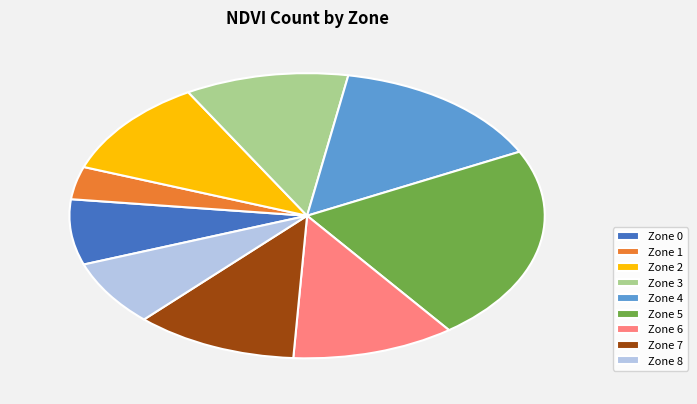

Does any single category account for the majority?

No